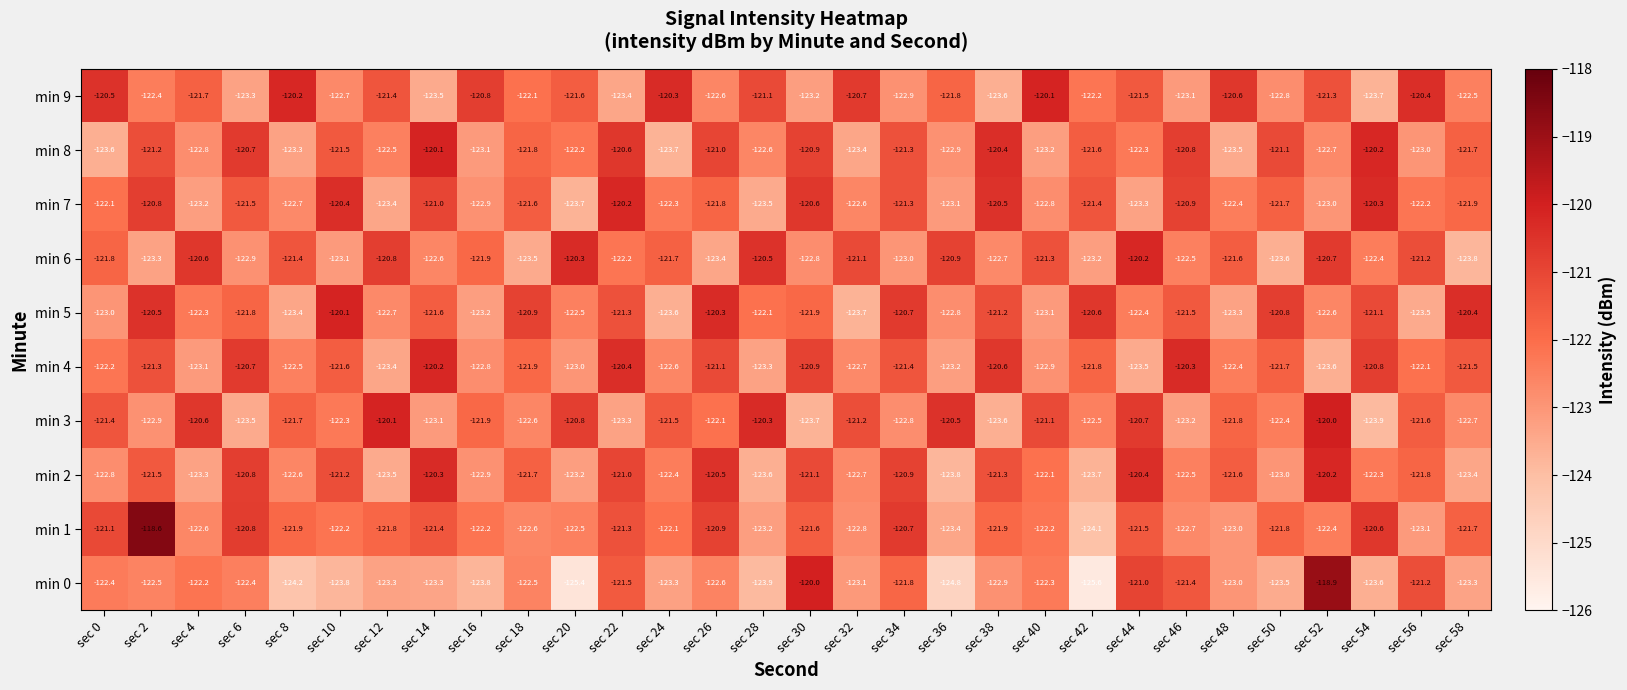

What is the total value across all series at sec 44?

-1216.8